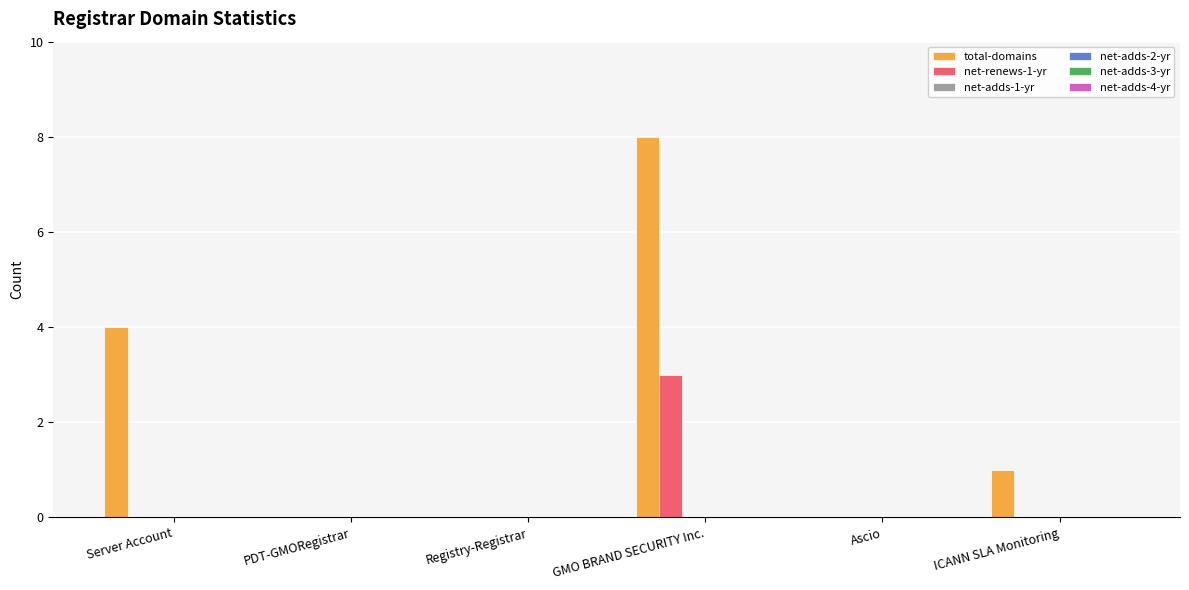

How many data points does each series have?

6